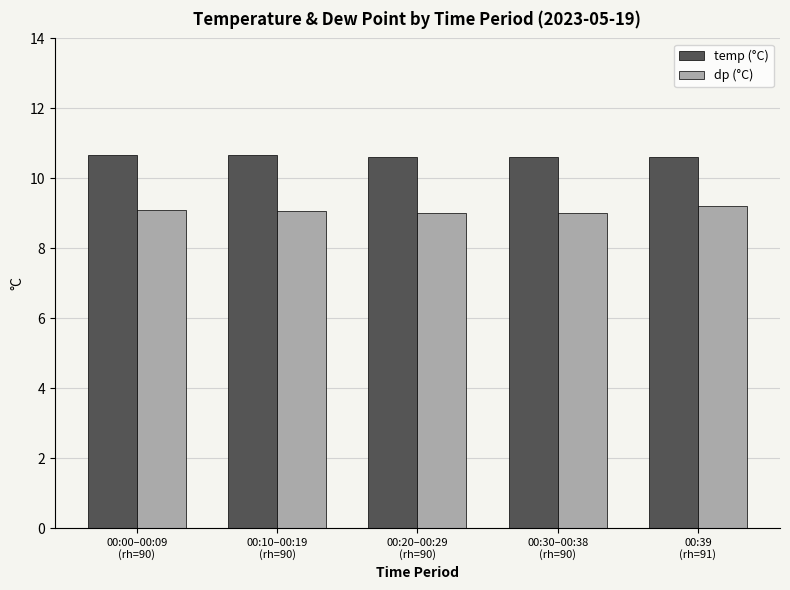

What is the label of the 3rd bar from the left?

00:20–00:29
(rh=90)